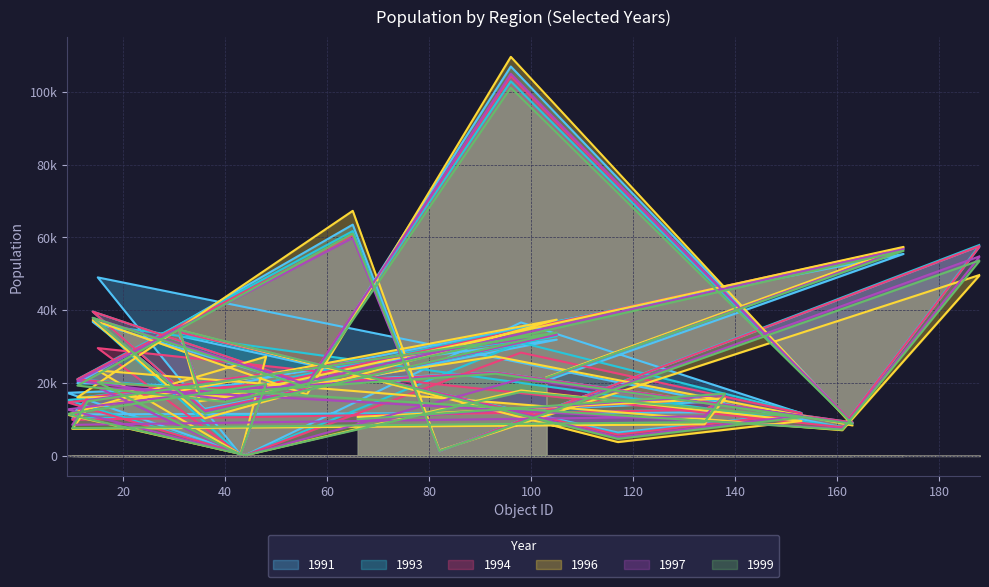

Which has a higher value, 117 or 134?

134